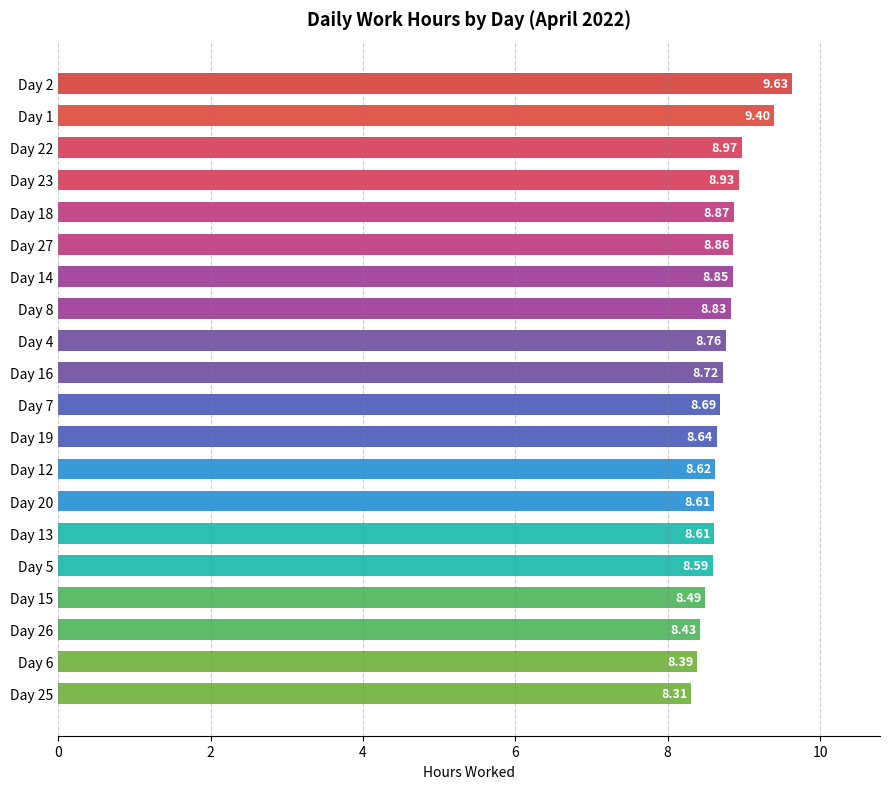

Between Day 13 and Day 25, which is larger?

Day 13